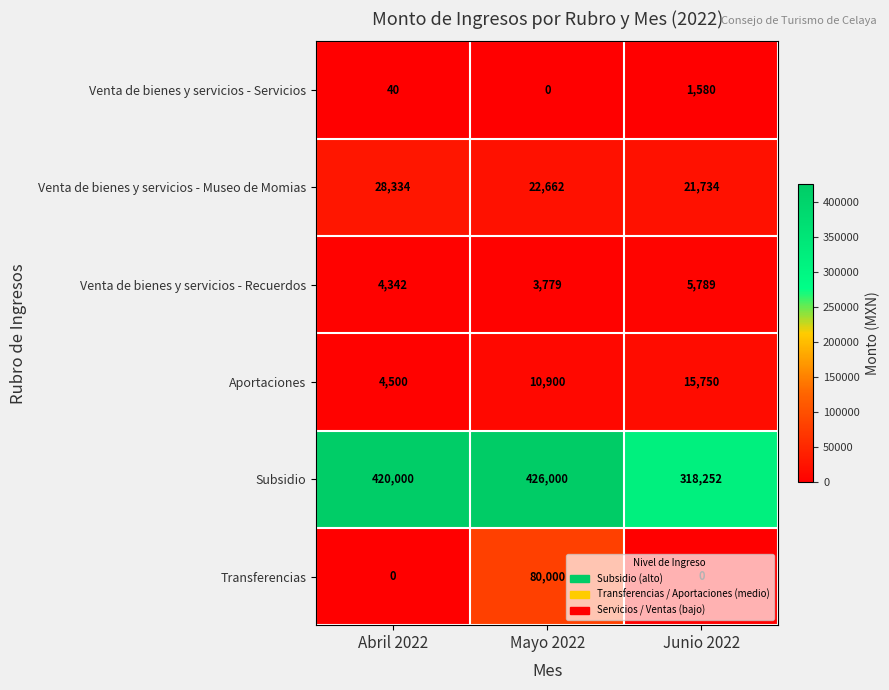

Rank the series at Junio 2022 from lowest to highest value.

Transferencias, Venta de bienes y servicios - Servicios, Venta de bienes y servicios - Recuerdos, Aportaciones, Venta de bienes y servicios - Museo de Momias, Subsidio